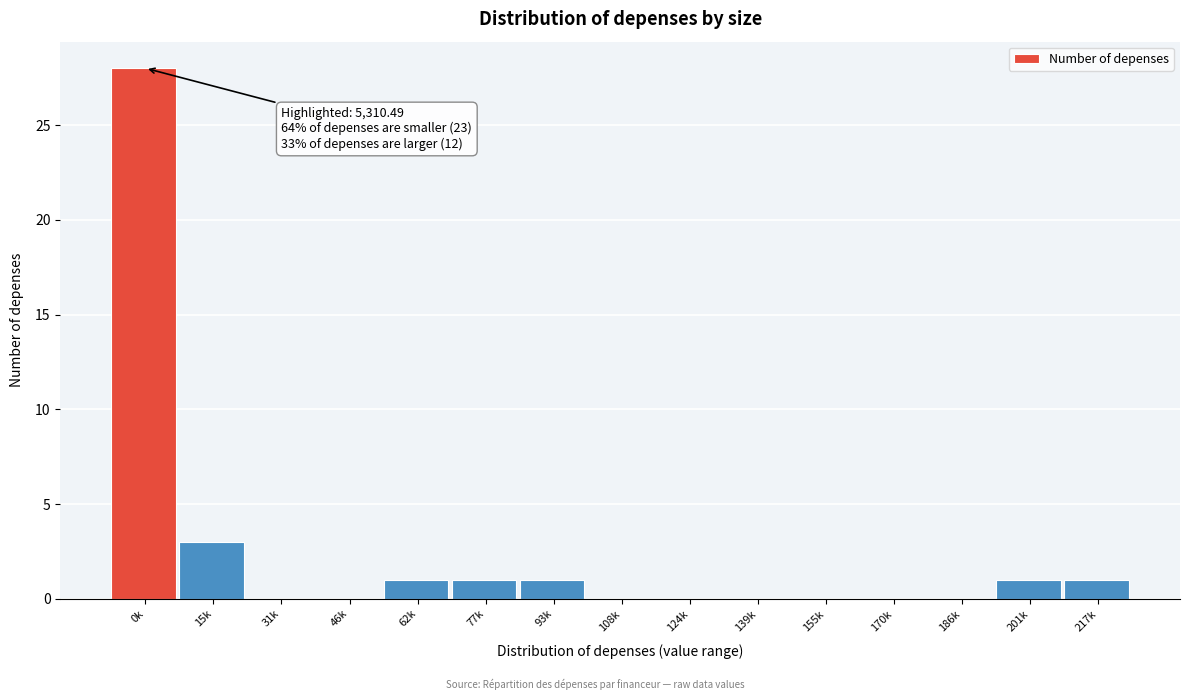

Reading left to right, list all the values displayed in this chart.

0k=28	15k=3	31k=0	46k=0	62k=1	77k=1	93k=1	108k=0	124k=0	139k=0	155k=0	170k=0	186k=0	201k=1	217k=1